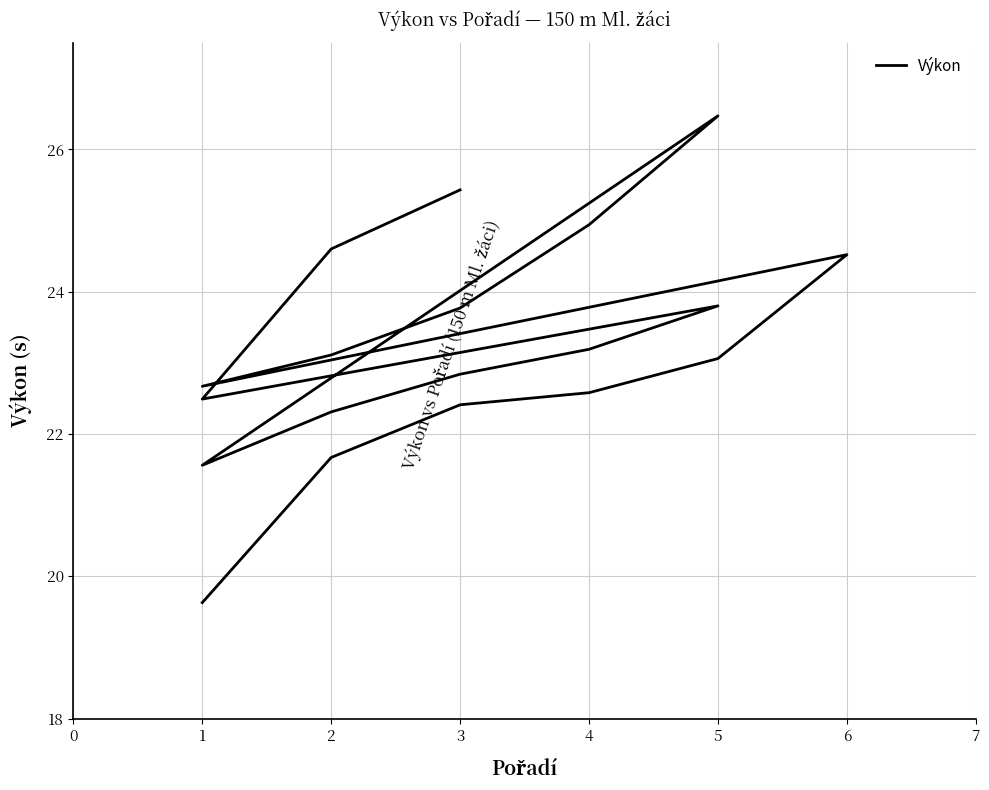

Does the chart have visible grid lines?

Yes